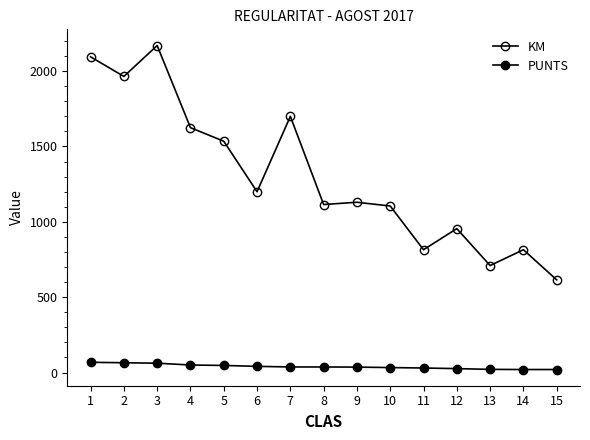

True or false: KM and PUNTS intersect in this chart.

False